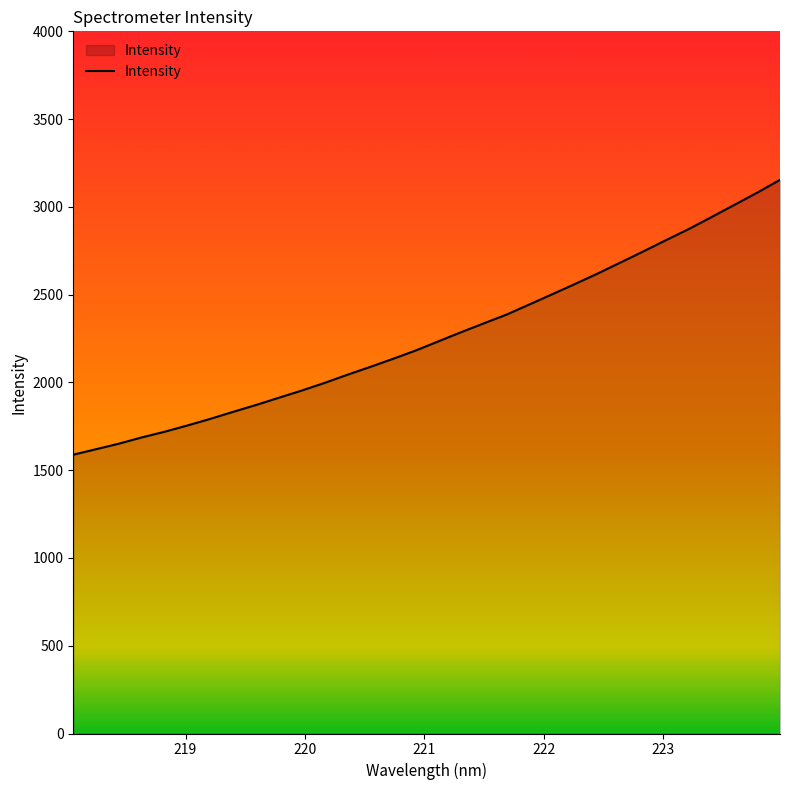

What is the difference between the maximum and minimum values?

1565.8